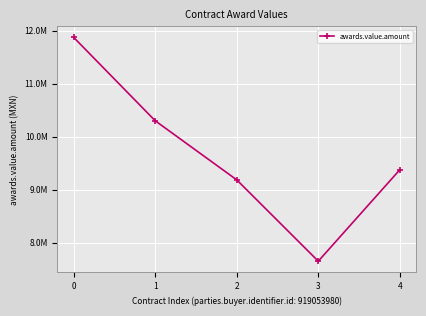

How many interior local valleys (lower than both neighbors) does the data have?

1